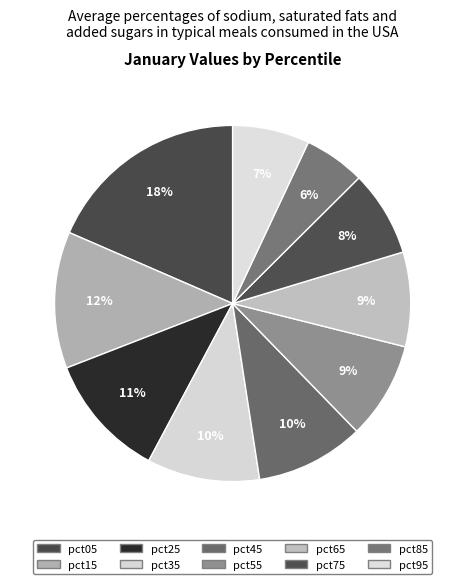

How many segments does this pie chart have?

10